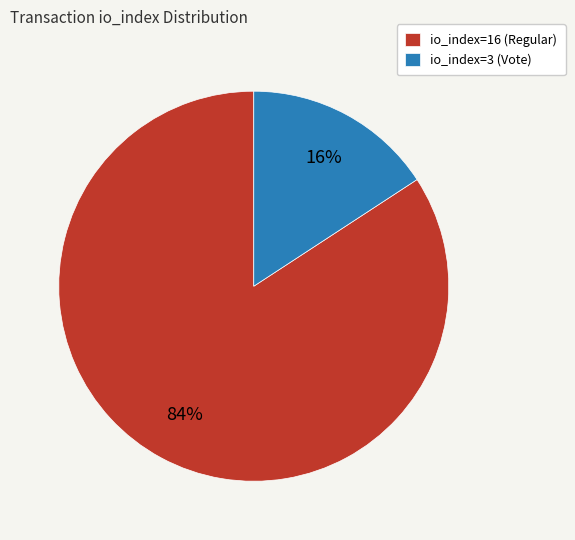

Combined, do io_index=3 (Vote) and io_index=16 (Regular) account for over 50%?

Yes